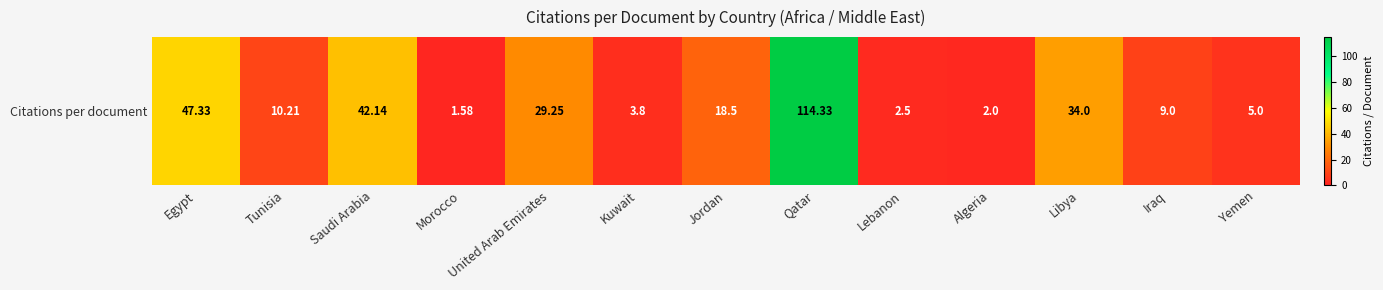

Count the number of values greater than 10.

7